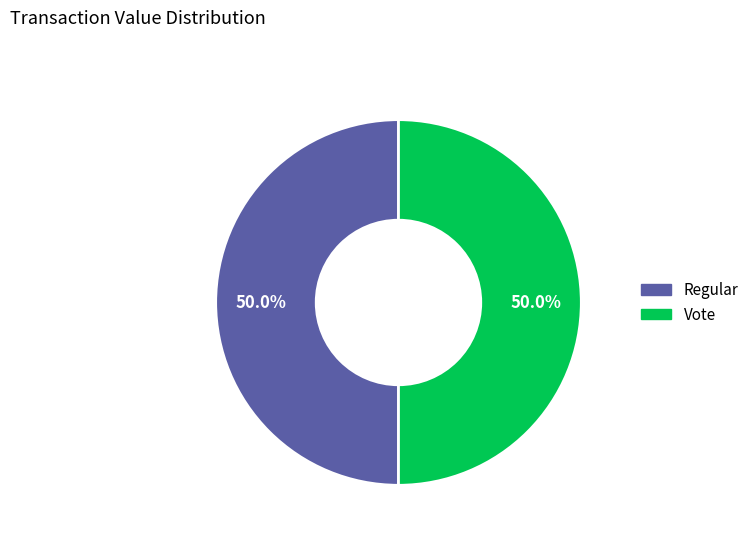

What is the total percentage of Regular and Vote?

100.0%